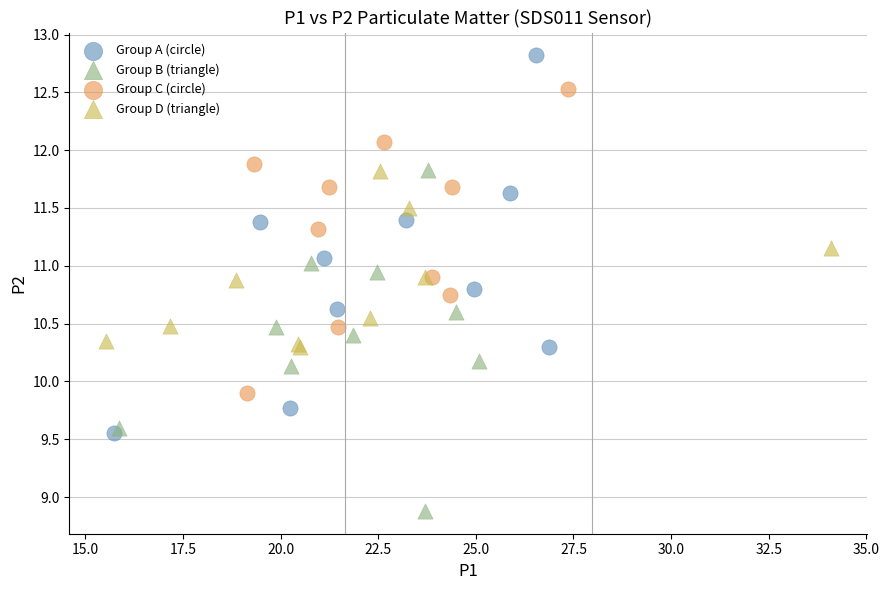

What are all the series names shown in the legend?

Group A (circle), Group B (triangle), Group C (circle), Group D (triangle)